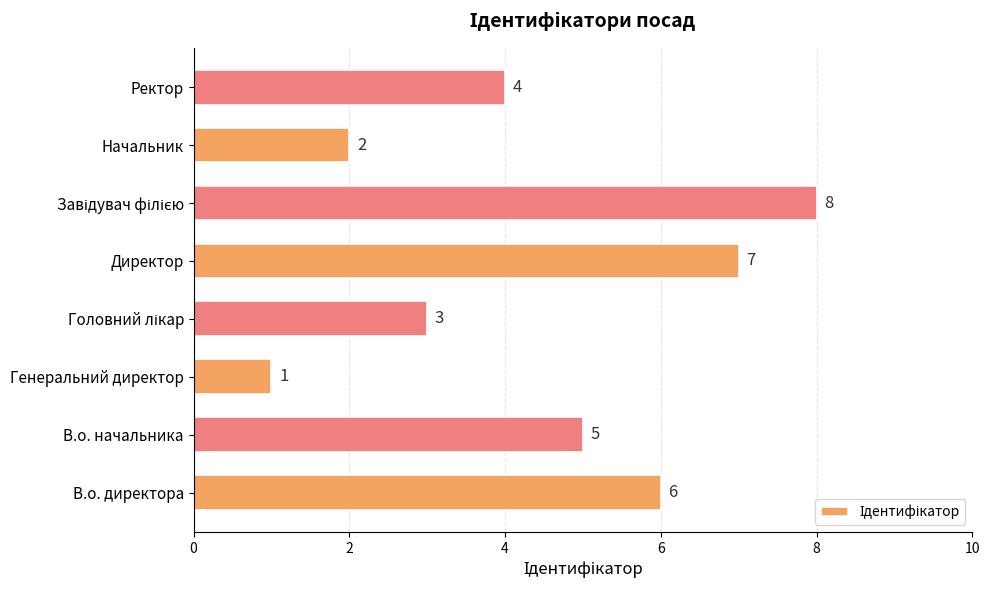

Approximately how many times larger is the value at Ректор compared to Начальник?

2.0